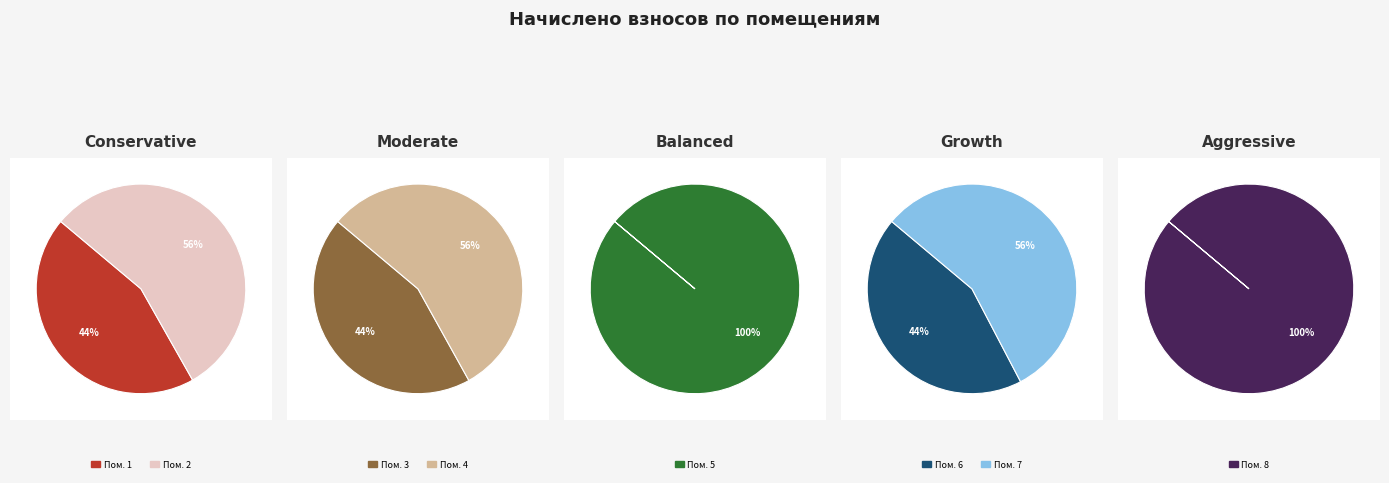

Count the number of slices in the pie.

8